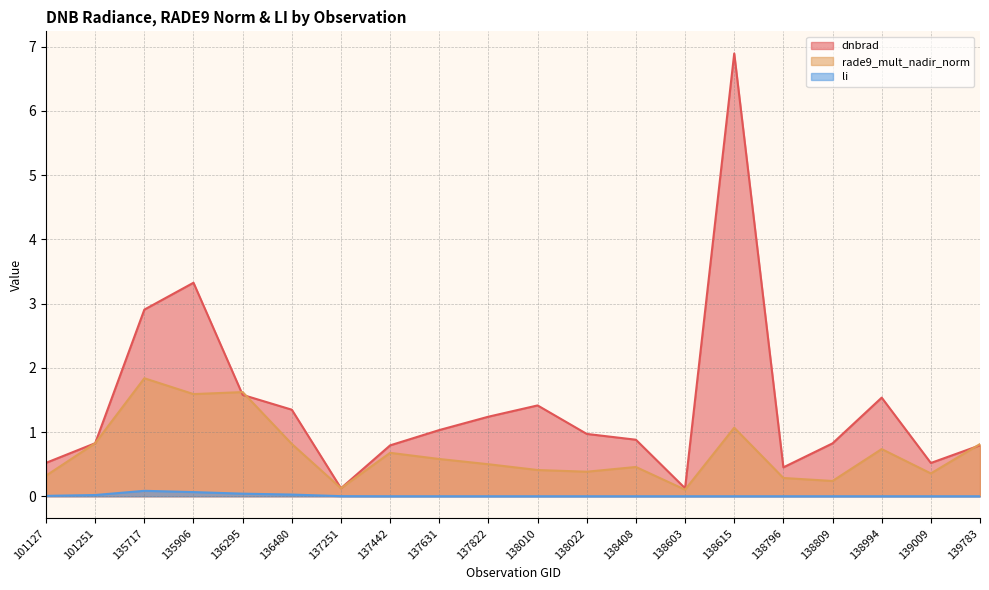

What are all the series names shown in the legend?

dnbrad, rade9_mult_nadir_norm, li